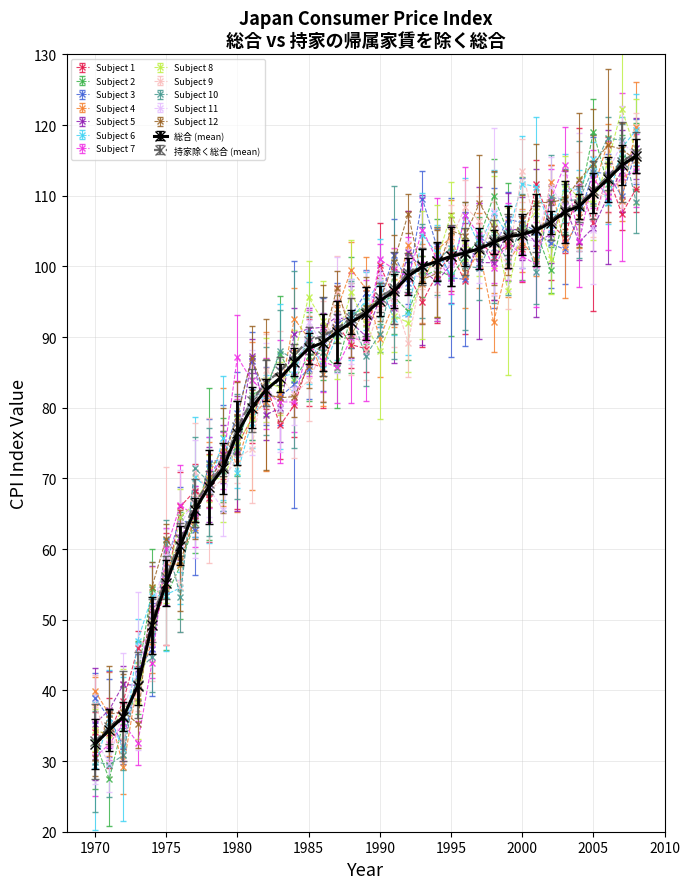

What are all the series names shown in the legend?

Subject 1, Subject 2, Subject 3, Subject 4, Subject 5, Subject 6, Subject 7, Subject 8, Subject 9, Subject 10, Subject 11, Subject 12, 総合 (mean), 持家除く総合 (mean)